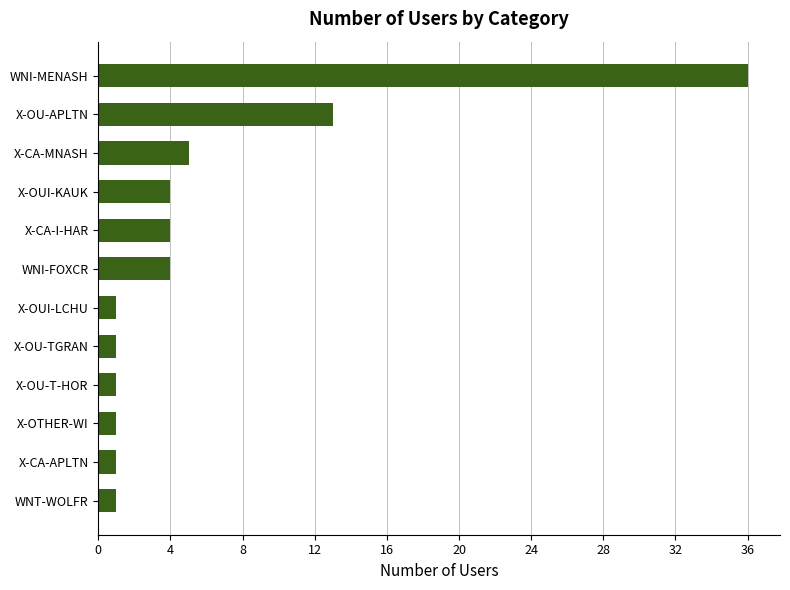

True or false: the data shows 4 at X-OUI-KAUK.

True